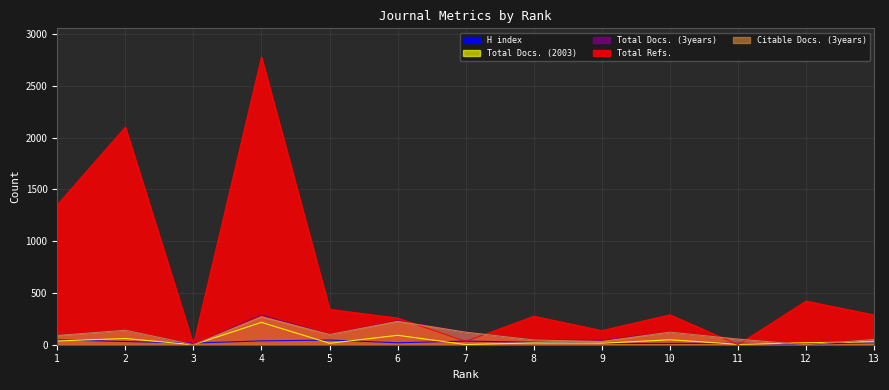

Reading left to right, transcribe all the data shown in this chart.

H index: 47	31	16	37	45	19	35	24	12	13	14	5	19
Total Docs. (2003): 36	60	0	216	14	91	2	18	14	48	4	19	29
Total Docs. (3years): 94	140	0	288	99	233	121	47	43	122	55	0	51
Total Refs.: 1351	2101	0	2778	342	257	32	275	136	289	0	421	287
Citable Docs. (3years): 90	140	0	270	99	226	121	46	31	122	54	0	51